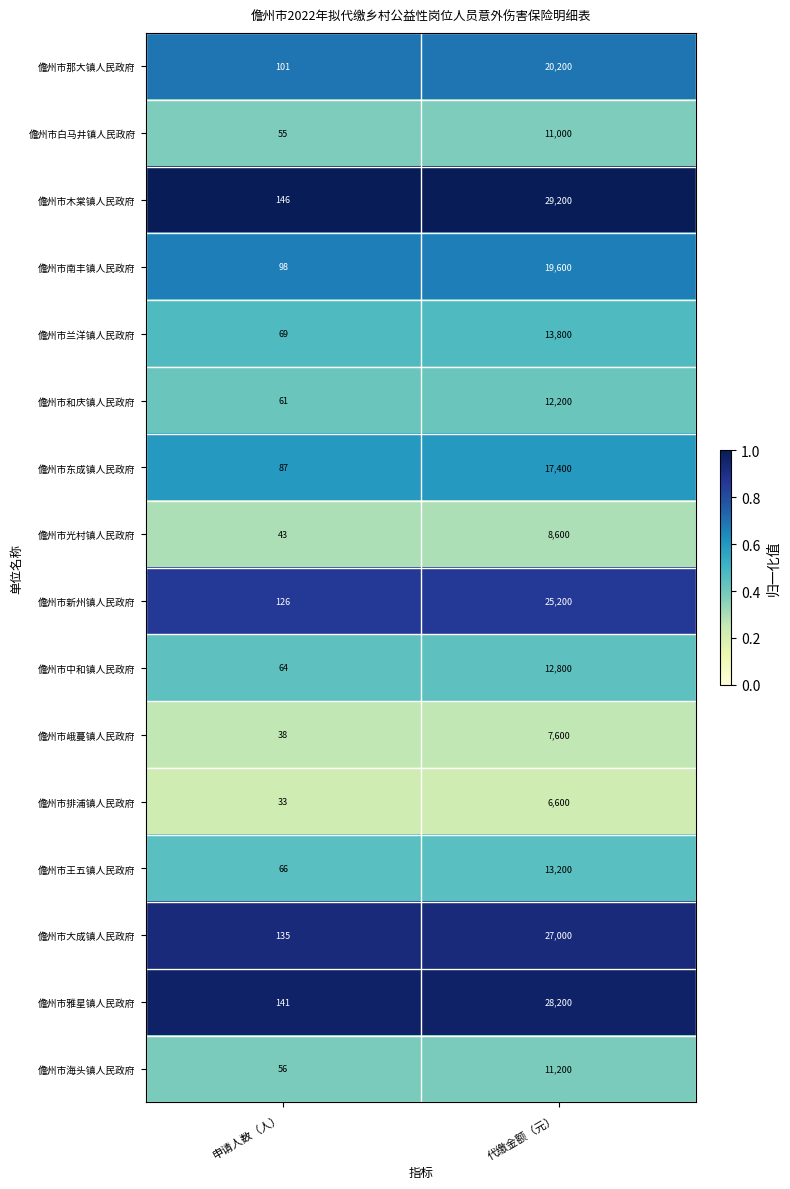

How many distinct data groups are displayed?

16